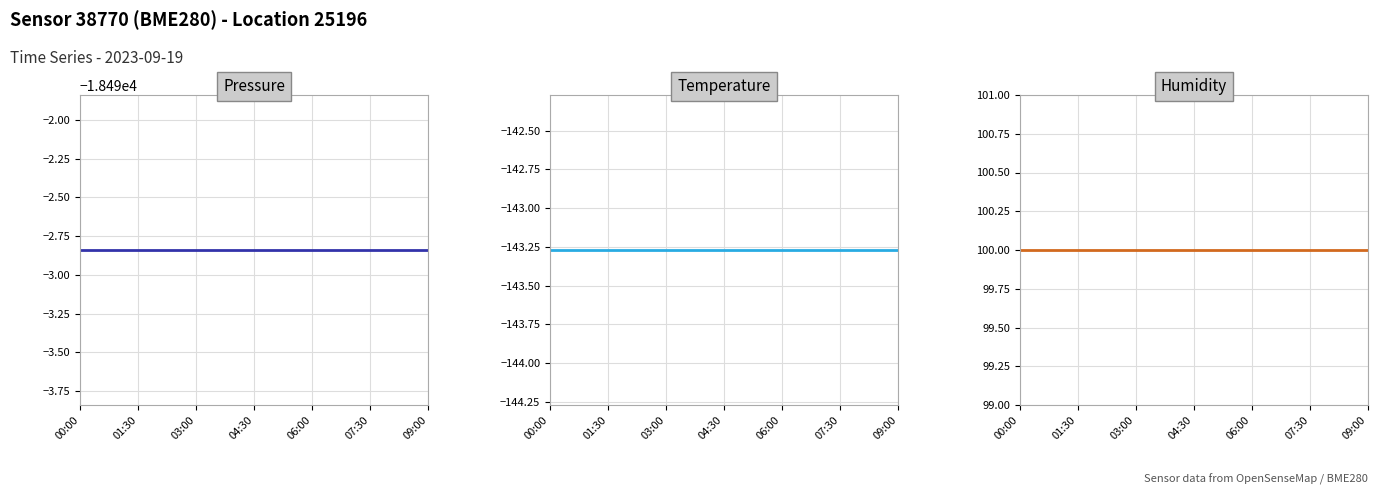

The value of Humidity at 06:00 is 150.9. True or false?

False